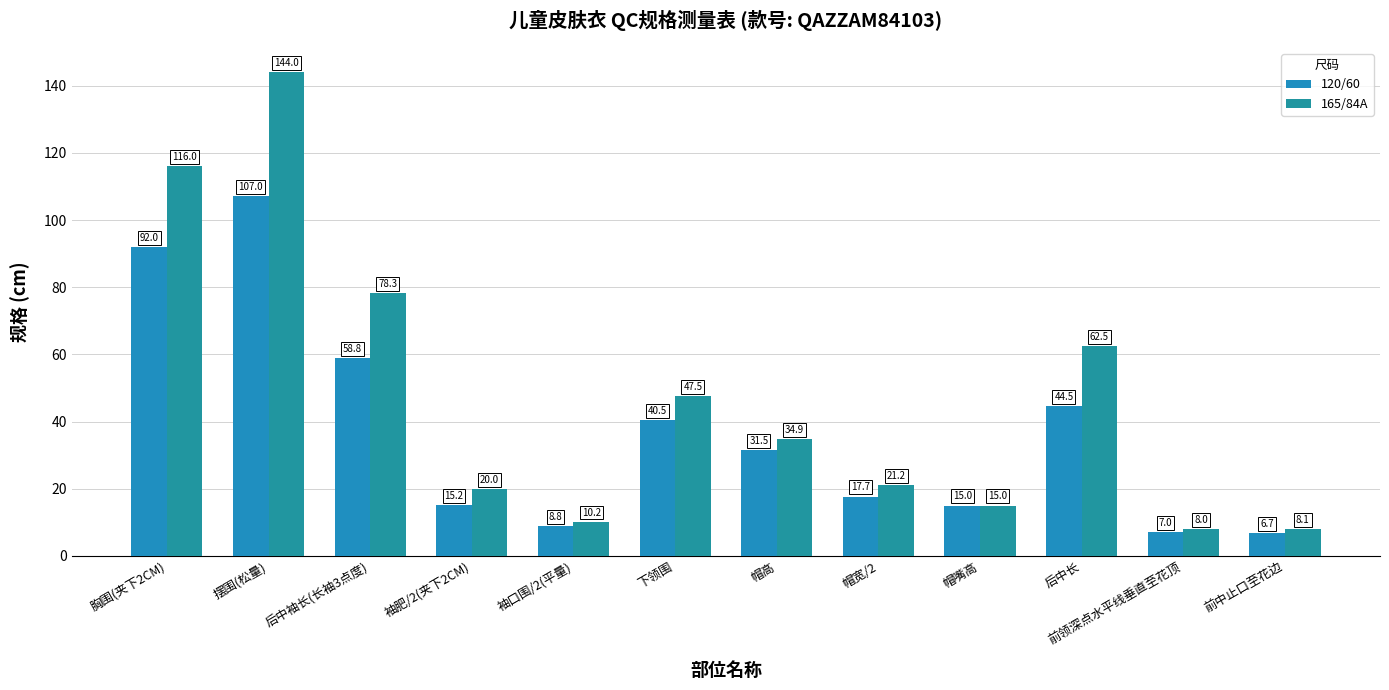

How many series are shown in this chart?

2